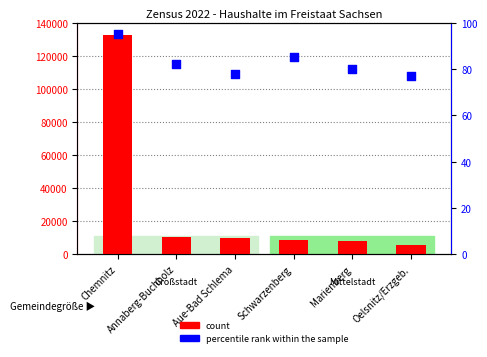

What are all the series names shown in the legend?

count, percentile rank within the sample